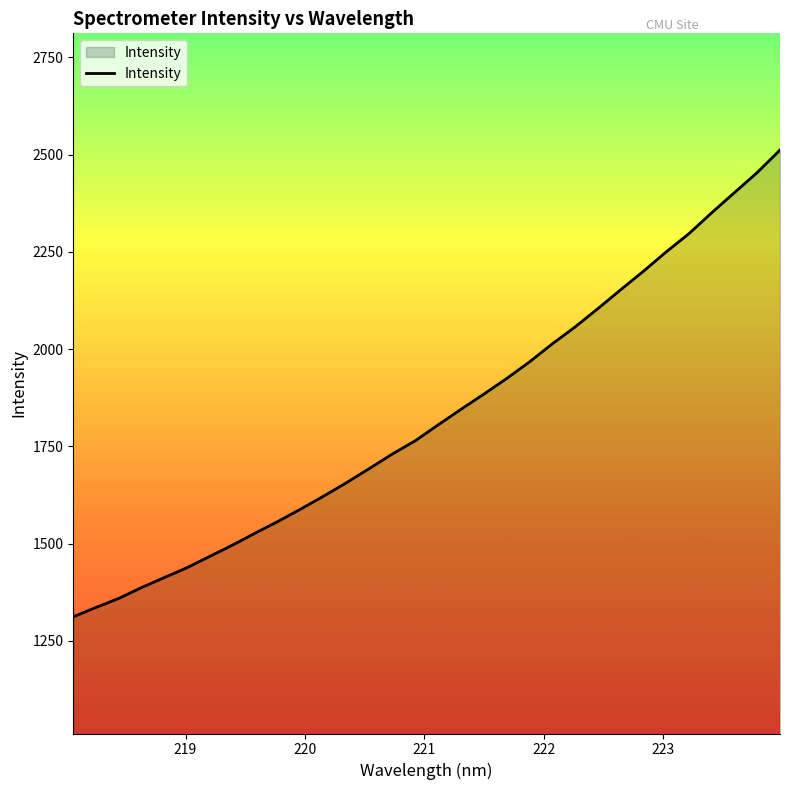

What is the difference between the maximum and minimum values?

1200.1